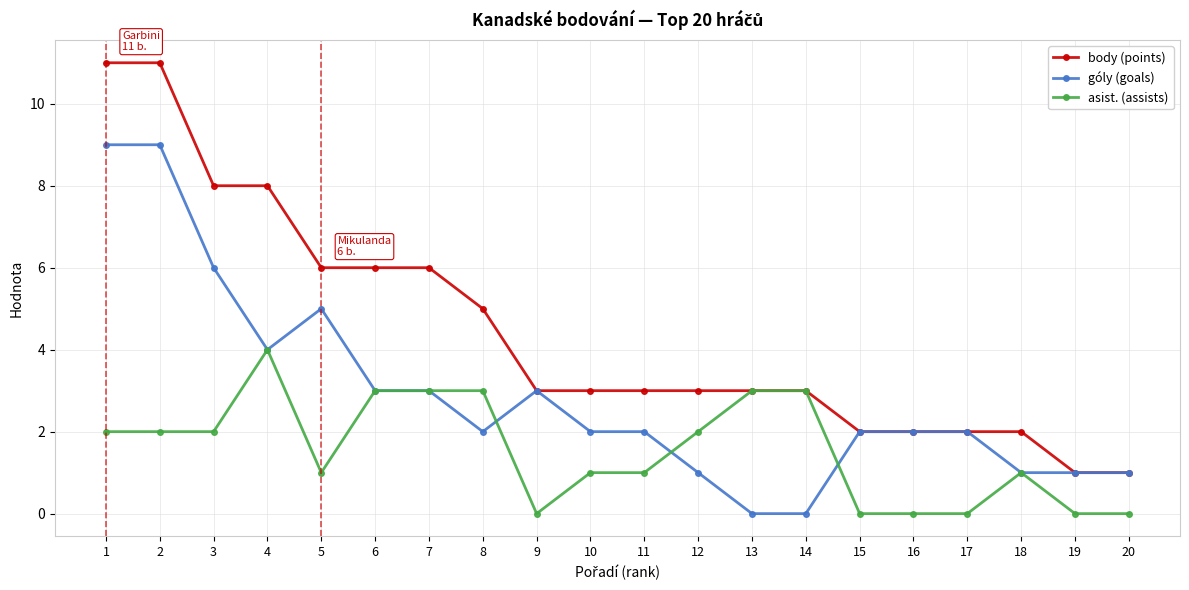

Where is góly (goals) nearest to the value 4?

4